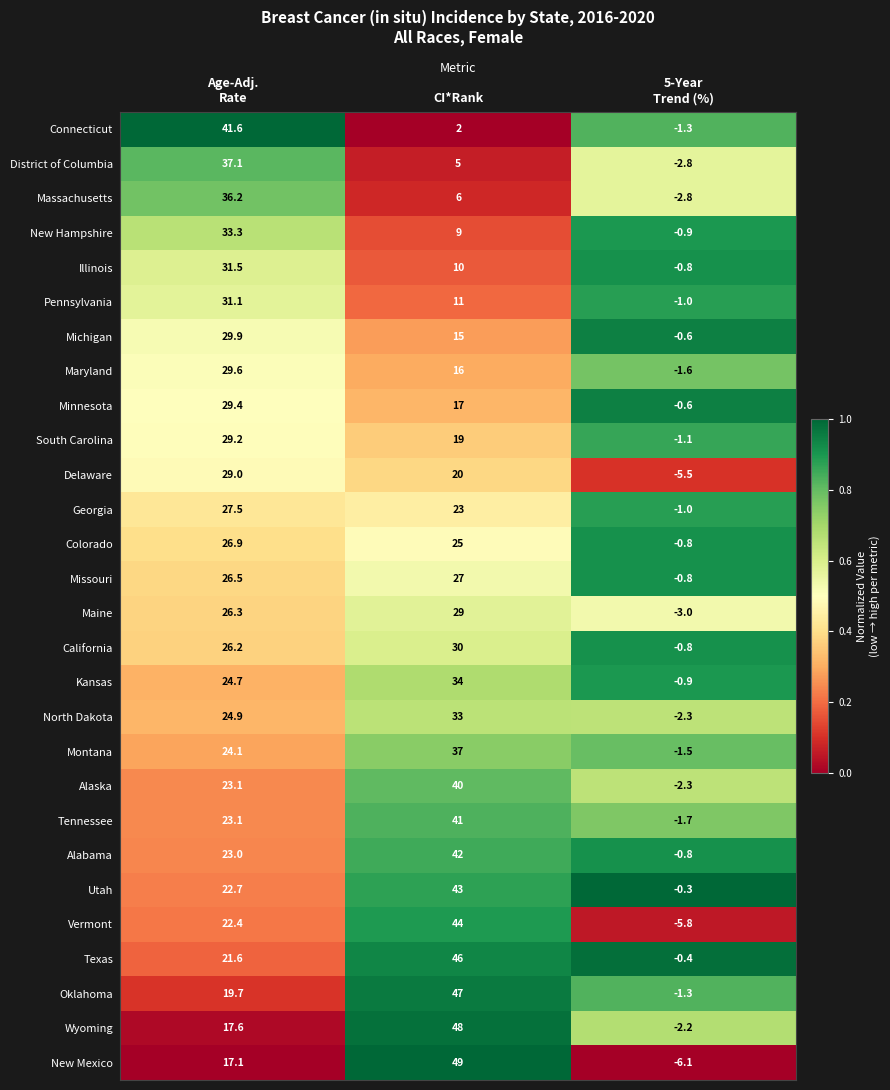

What is the sum of all Connecticut values?

42.3